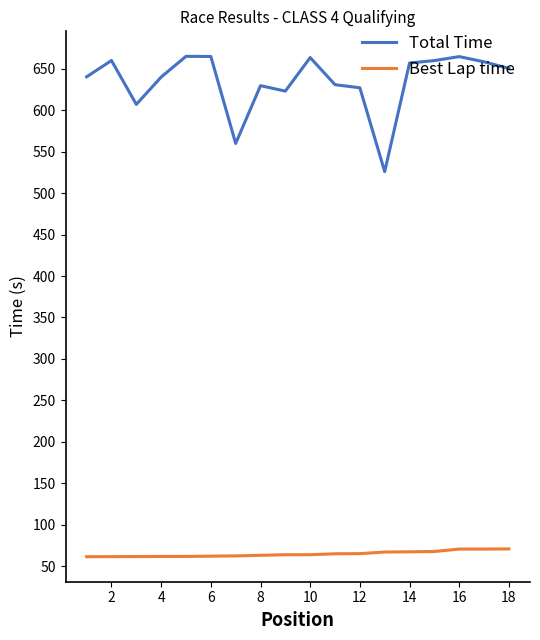

Which series has the largest total across all categories?

Total Time